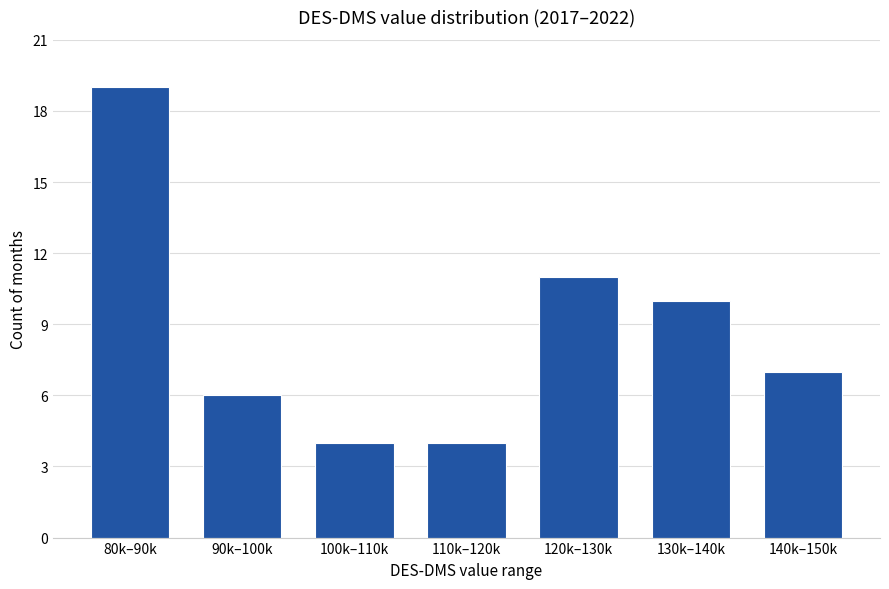

Reading right to left, list all the values displayed in this chart.

7	10	11	4	4	6	19